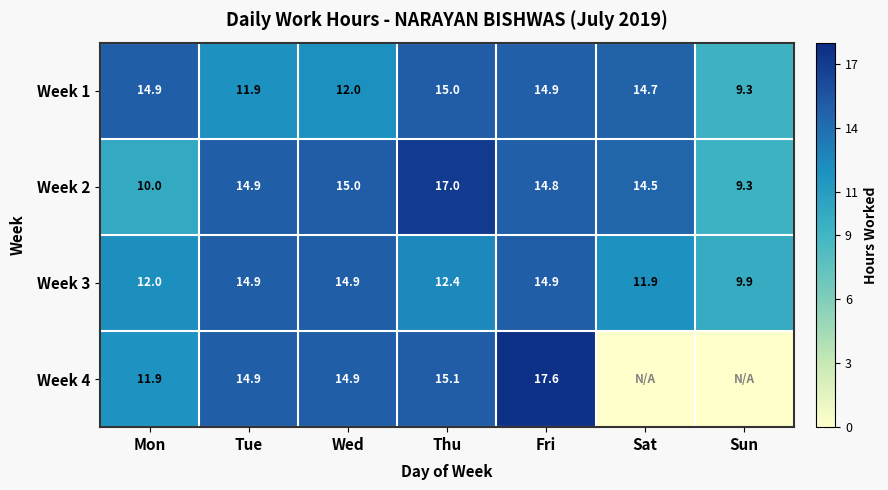

The value of Week 4 at Mon is 11.9. True or false?

True